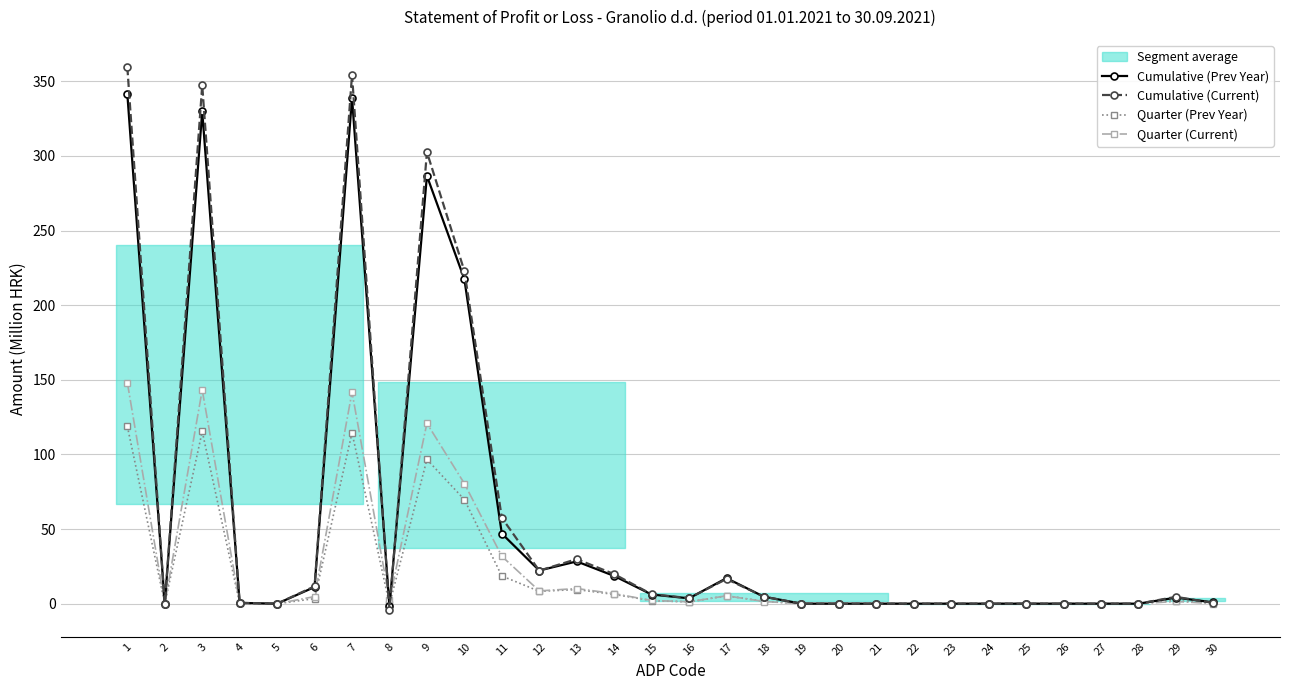

True or false: Quarter (Prev Year) and Cumulative (Current) cross at least once.

True